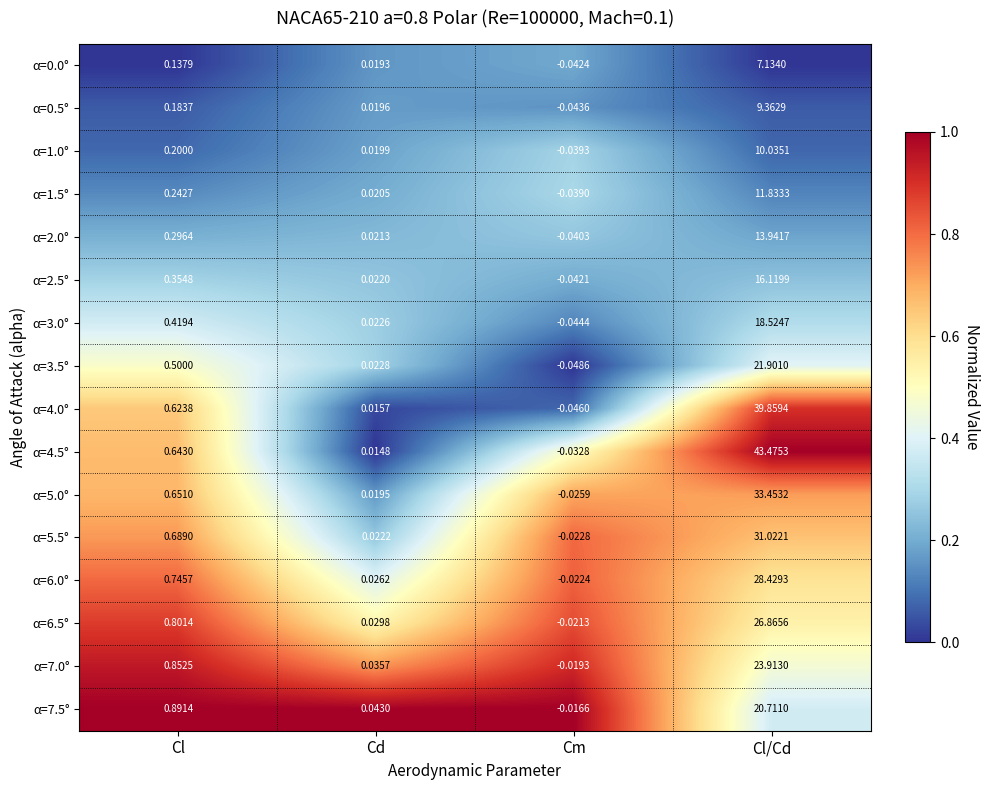

At which category is the sum across all series the highest?

Cl/Cd